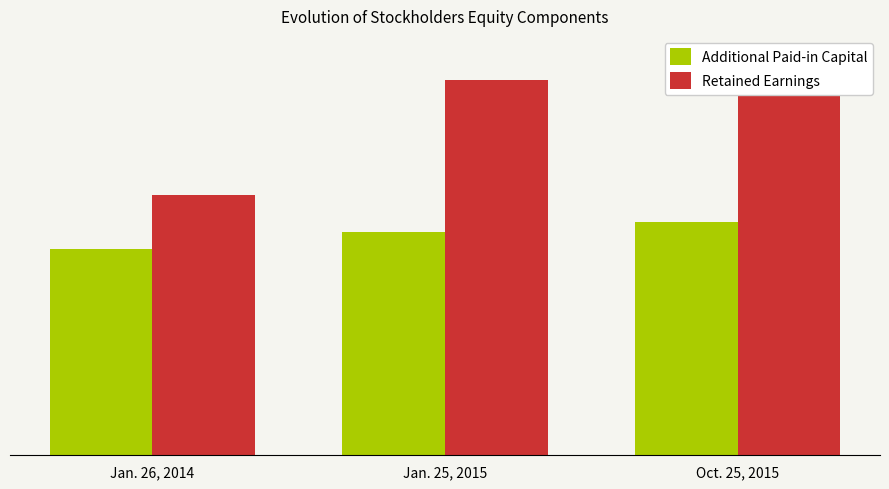

What is the value of the Additional Paid-in Capital bar at the 2nd from the left?

122526